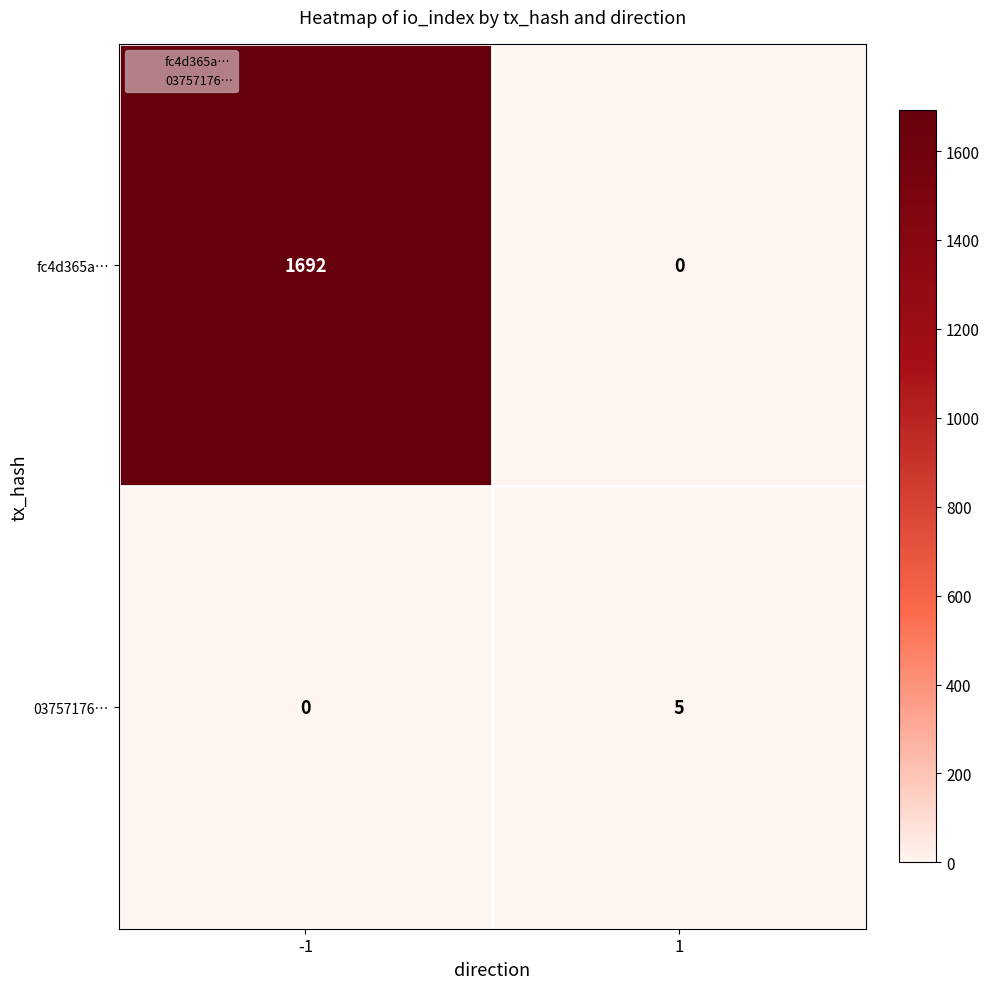

Which series has the largest total across all categories?

fc4d365a…